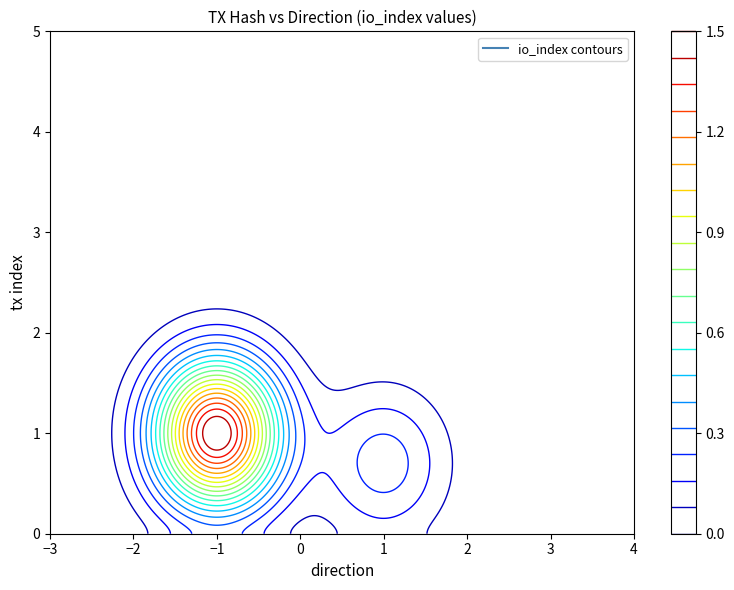

What is the spread (max minus min) of values at direction?

2